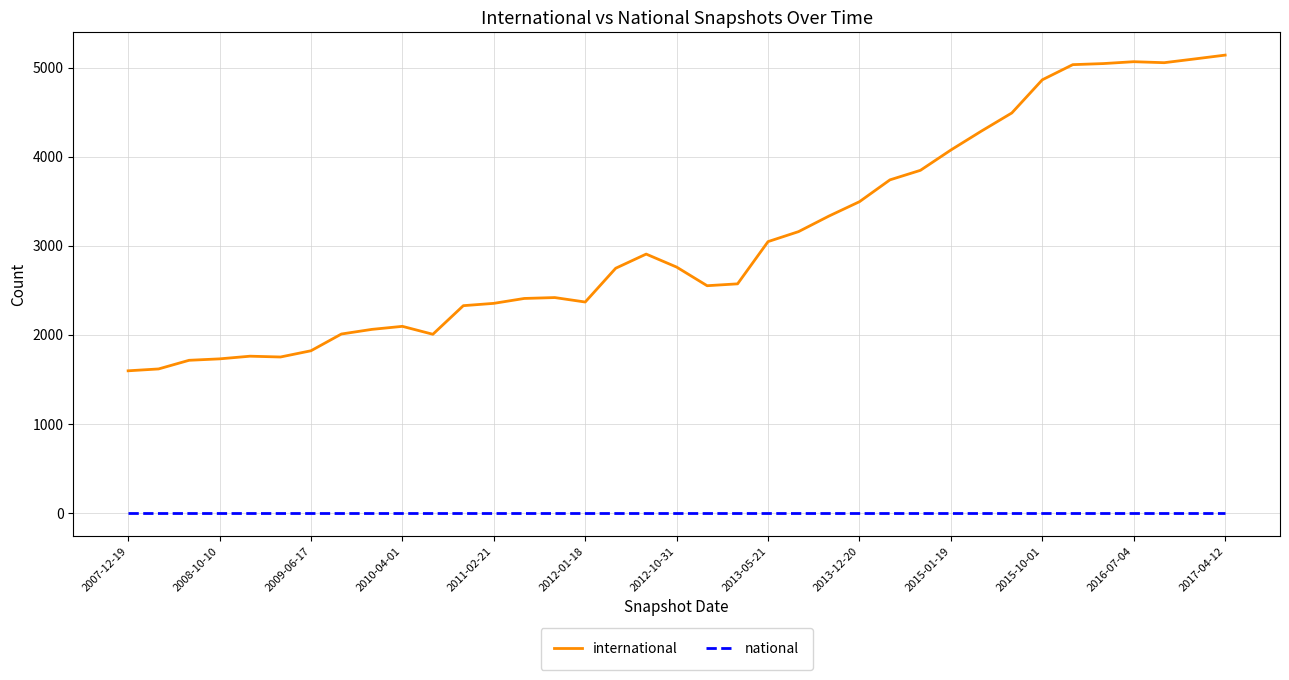

Which series has the largest total across all categories?

international